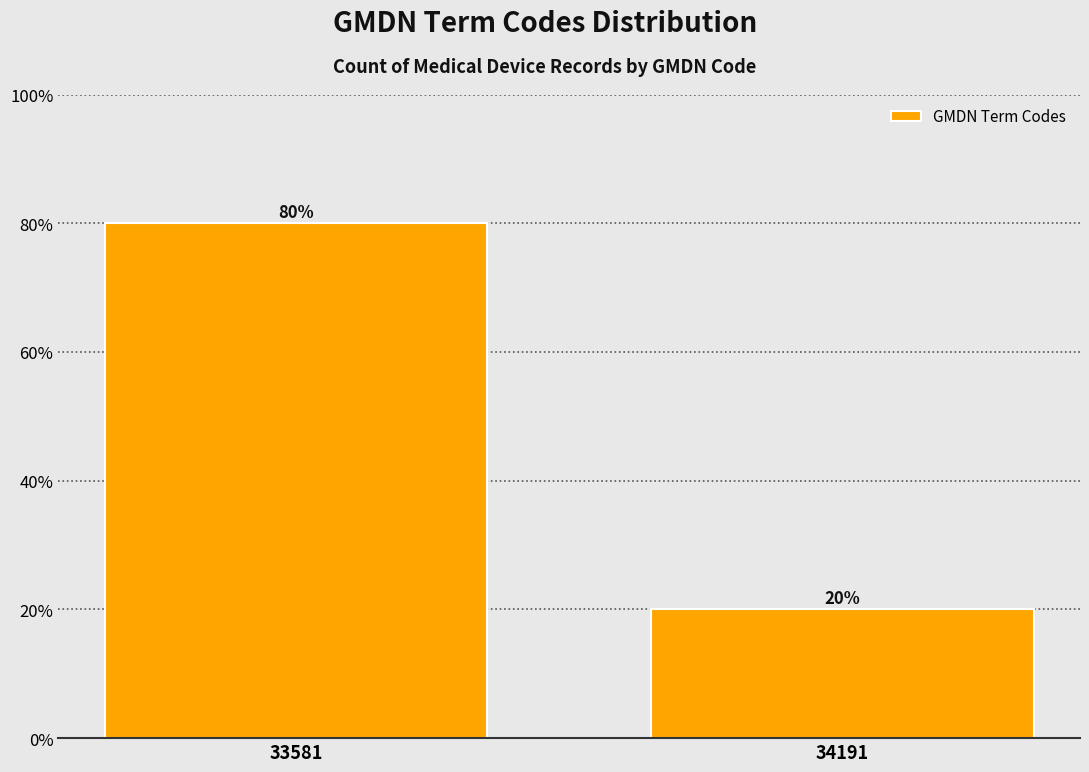

Reading right to left, extract all data points from this chart.

20	80